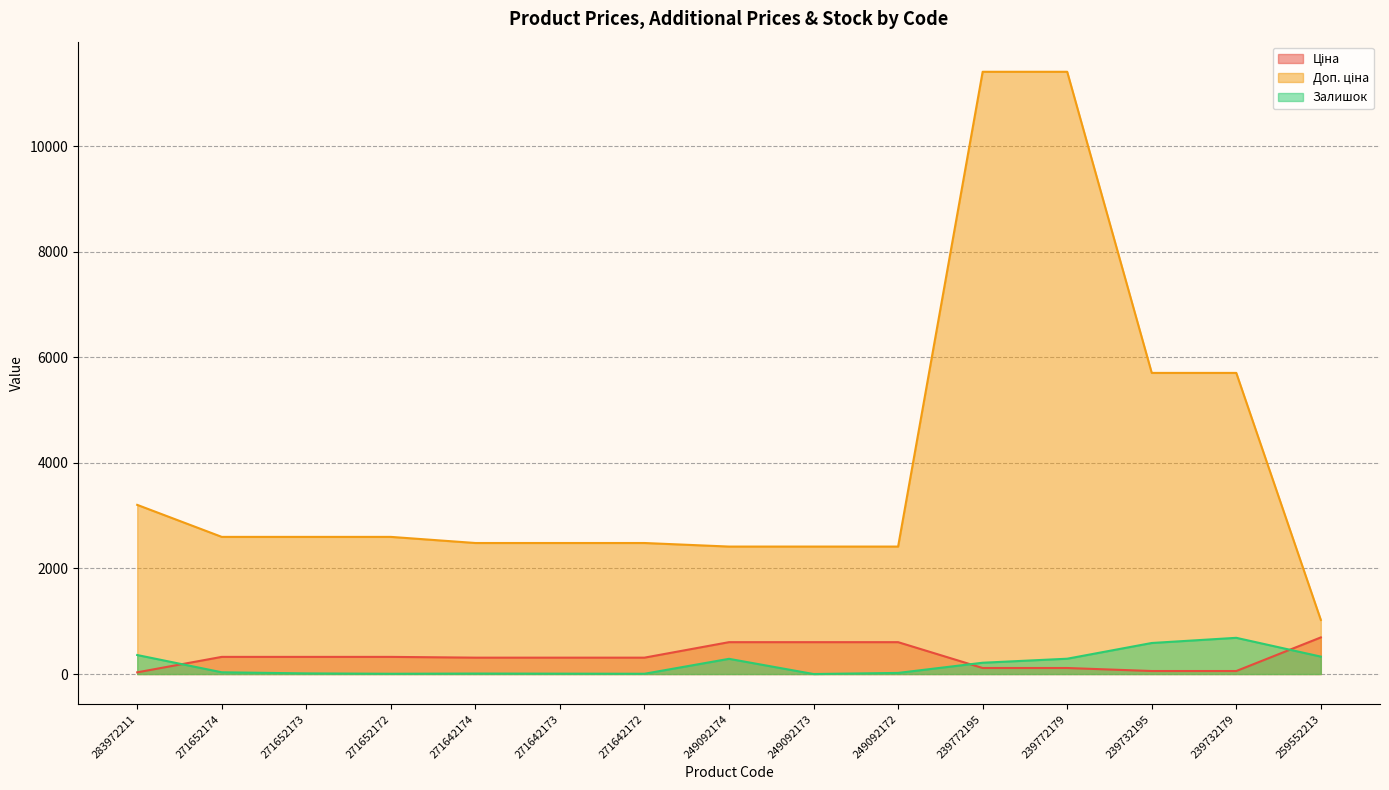

What is the label of the 7th point from the right?

249092173